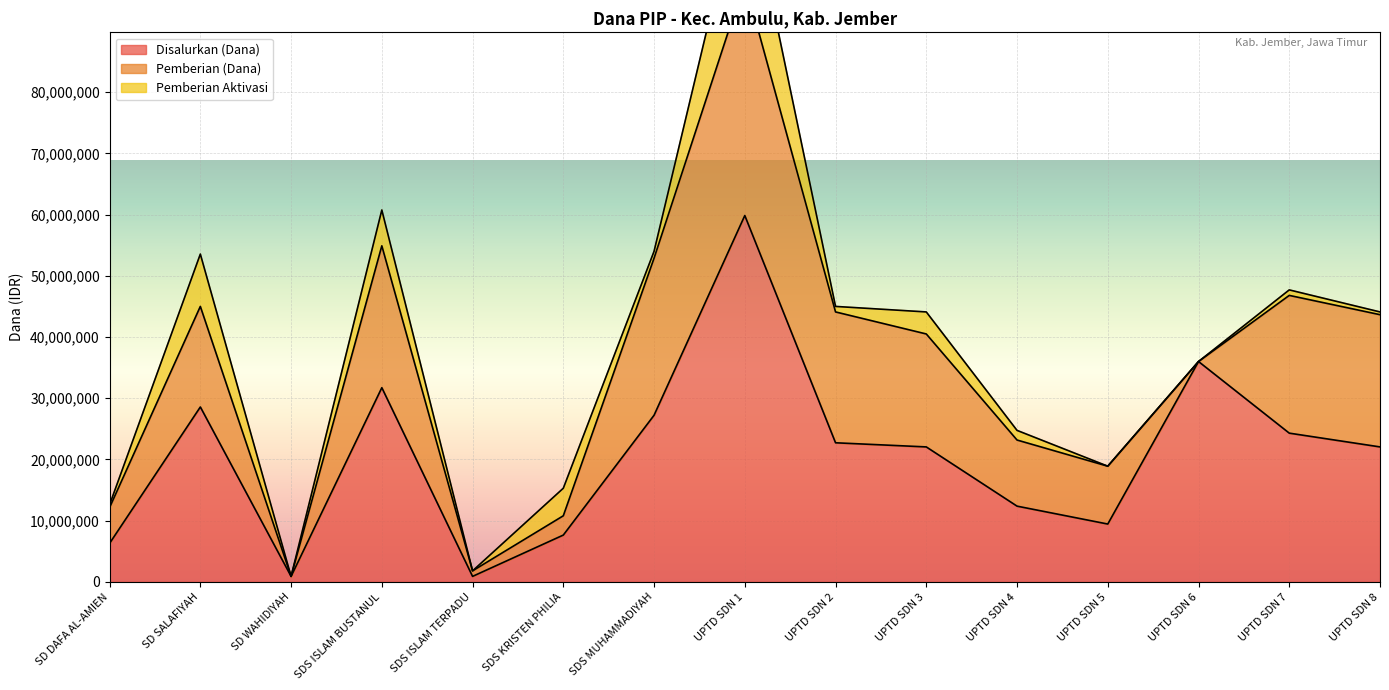

What position from the right is SD SALAFIYAH?

14